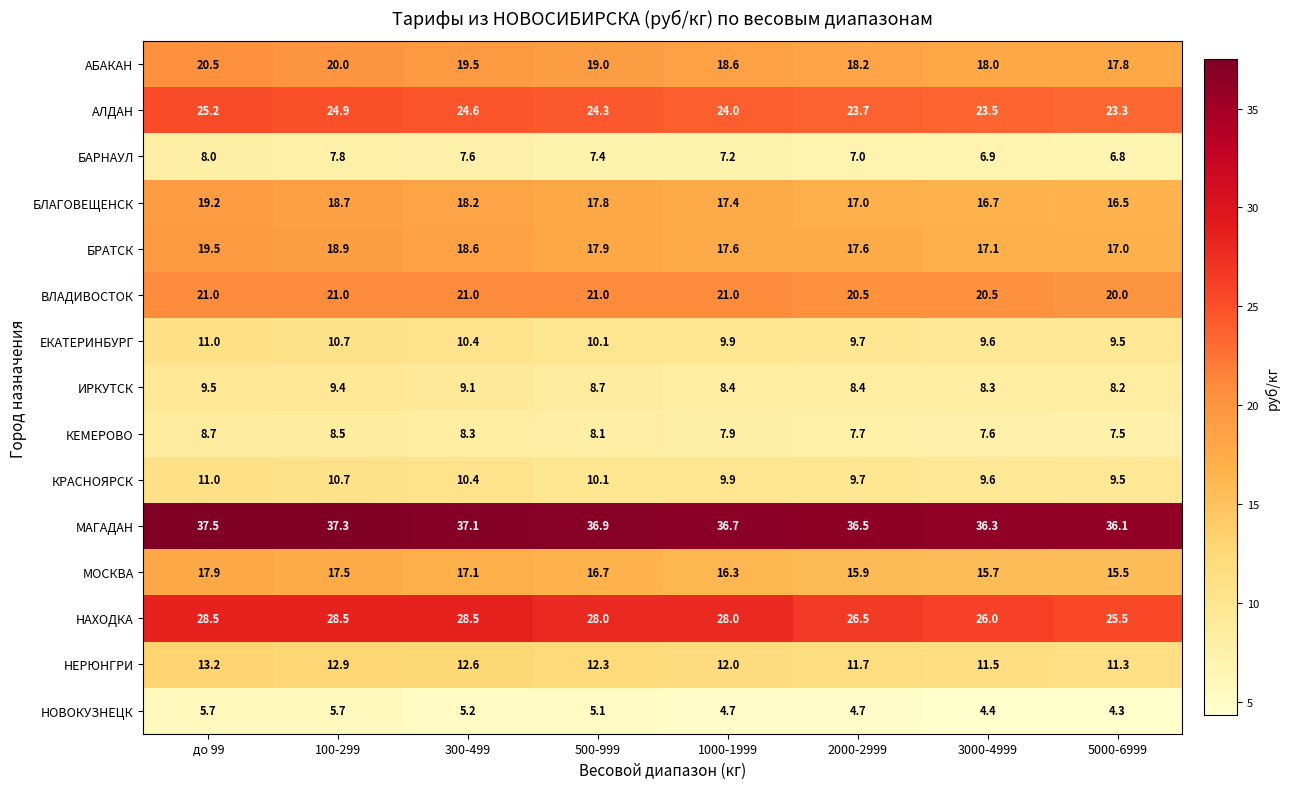

Which series has the largest range (max minus min)?

НАХОДКА